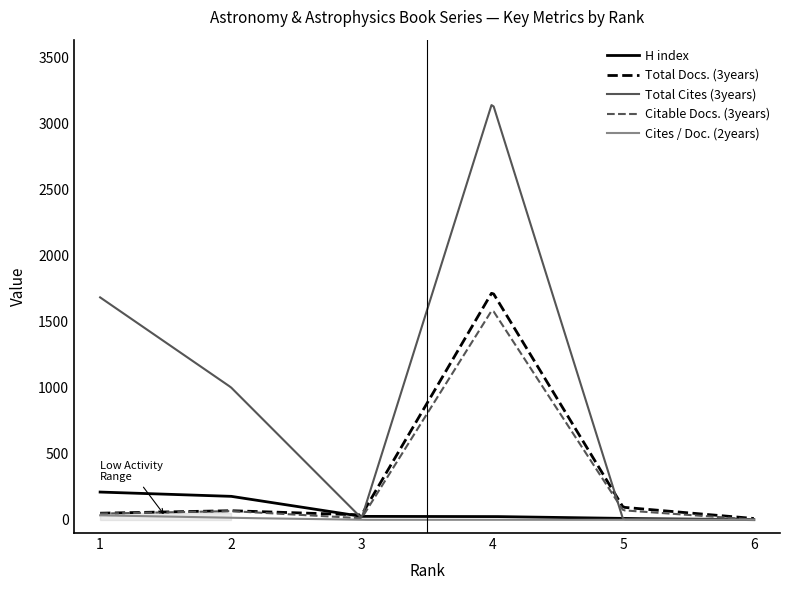

Rank the series at 6 from highest to lowest value.

Total Docs. (3years), Total Cites (3years), Citable Docs. (3years), H index, Cites / Doc. (2years)